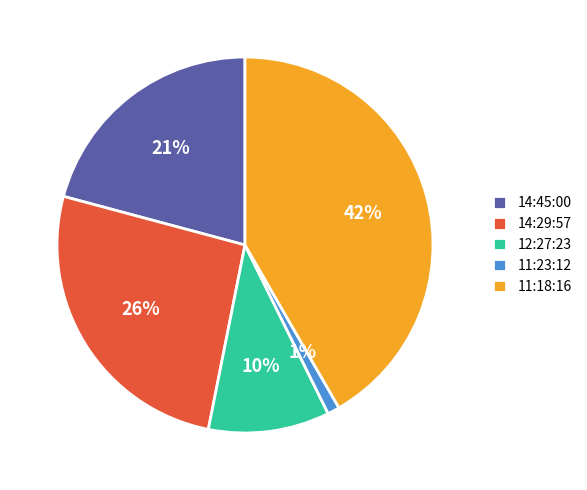

To the nearest percent, what is the combined percentage of 14:29:57 and 14:45:00?

47%